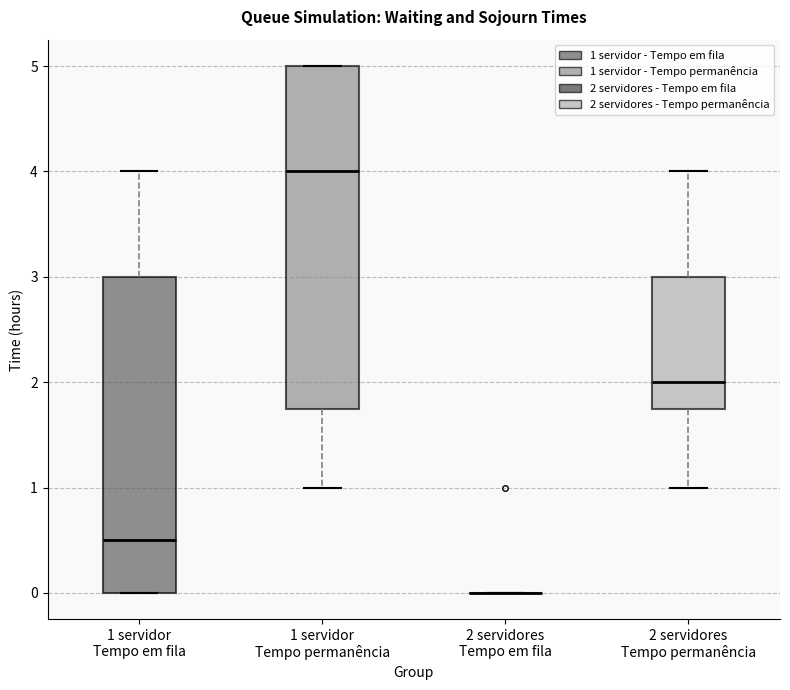

Comparing the boxes themselves (not the whiskers), which one is the tallest?

1 servidor Tempo permanência